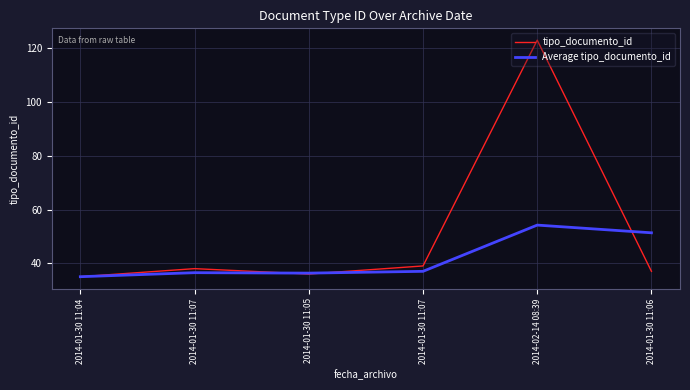

What are all the series names shown in the legend?

tipo_documento_id, Average tipo_documento_id